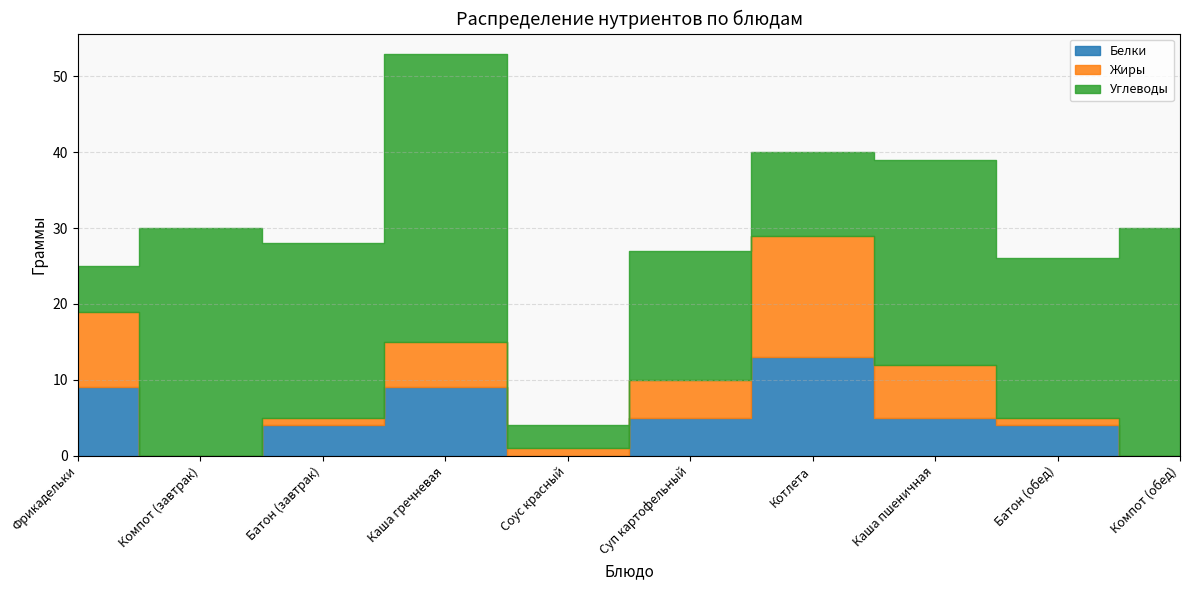

What is the total value across all series at Соус красный?

4